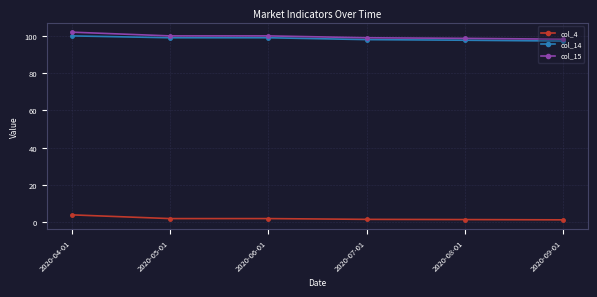

What is the difference between the second highest and minimum values in the col_15 series?

1.8